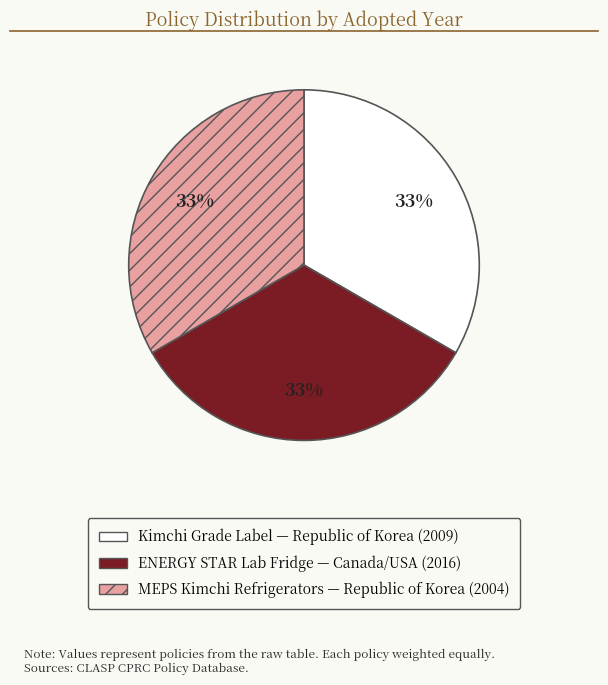

Is there any slice that represents more than half of the pie?

No